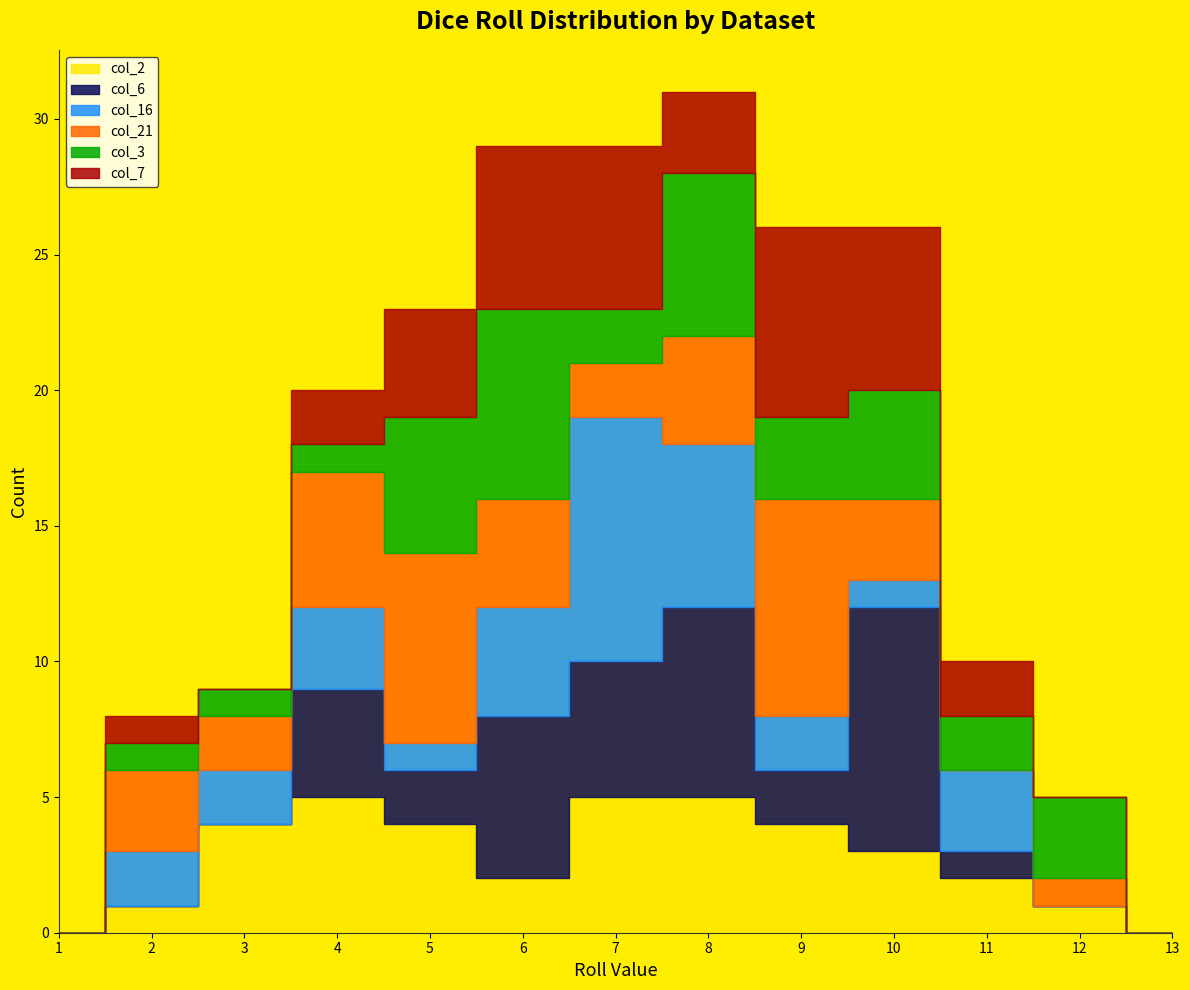

At 13, list the series in order from largest to smallest.

col_2, col_6, col_16, col_21, col_3, col_7